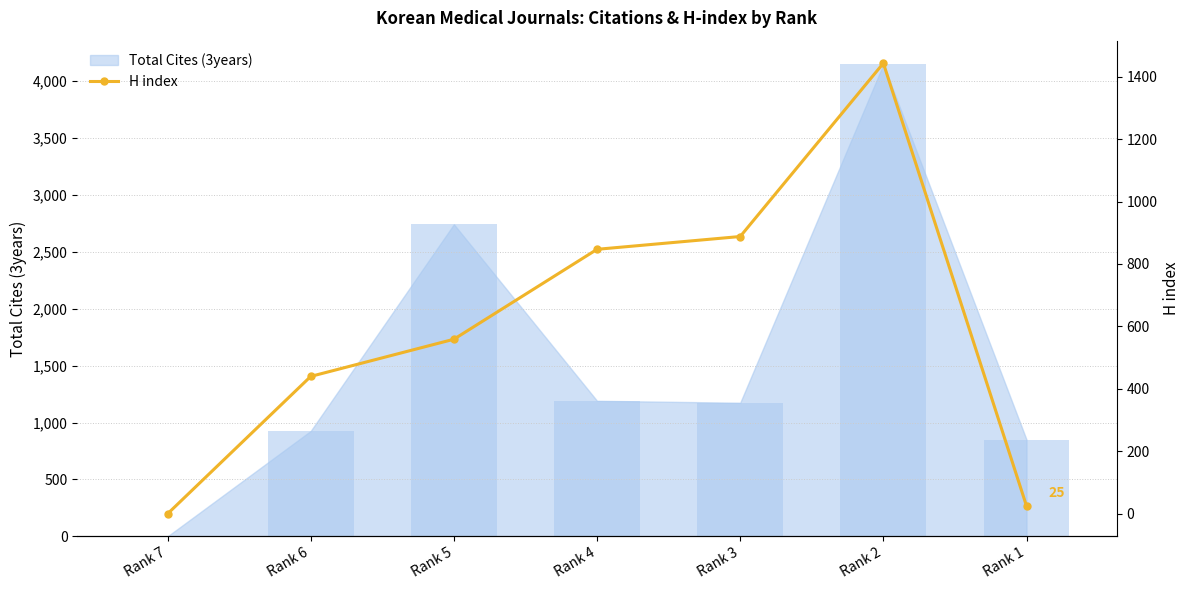

List the labels in order of value, smallest first.

Rank 7, Rank 1, Rank 6, Rank 5, Rank 4, Rank 3, Rank 2